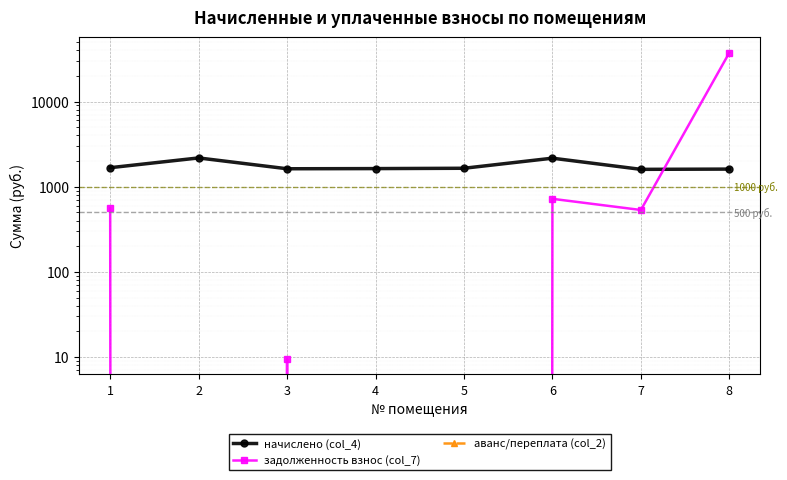

Reading right to left, list all the values displayed in this chart.

начислено (col_4): 8=1613.0	7=1602.0	6=2166.6	5=1649.7	4=1635.0	3=1627.7	2=2181.3	1=1675.3
задолженность взнос (col_7): 8=37516.9	7=534.0	6=722.2	5=0.0	4=0.0	3=9.5	2=0.0	1=558.5
аванс/переплата (col_2): 8=0.0	7=0.0	6=0.0	5=0.0	4=-0.0	3=0.0	2=0.0	1=0.0